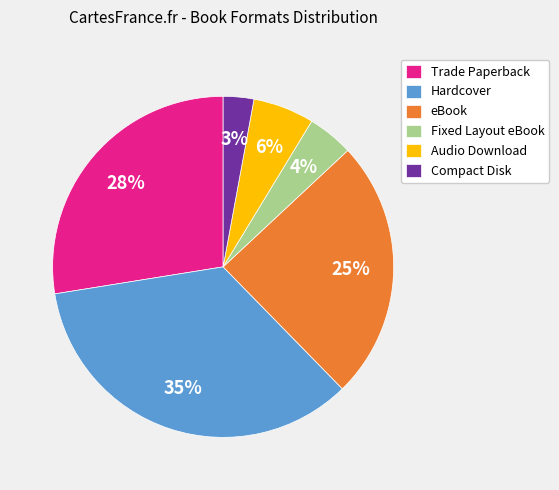

Which has a higher value, Compact Disk or Trade Paperback?

Trade Paperback